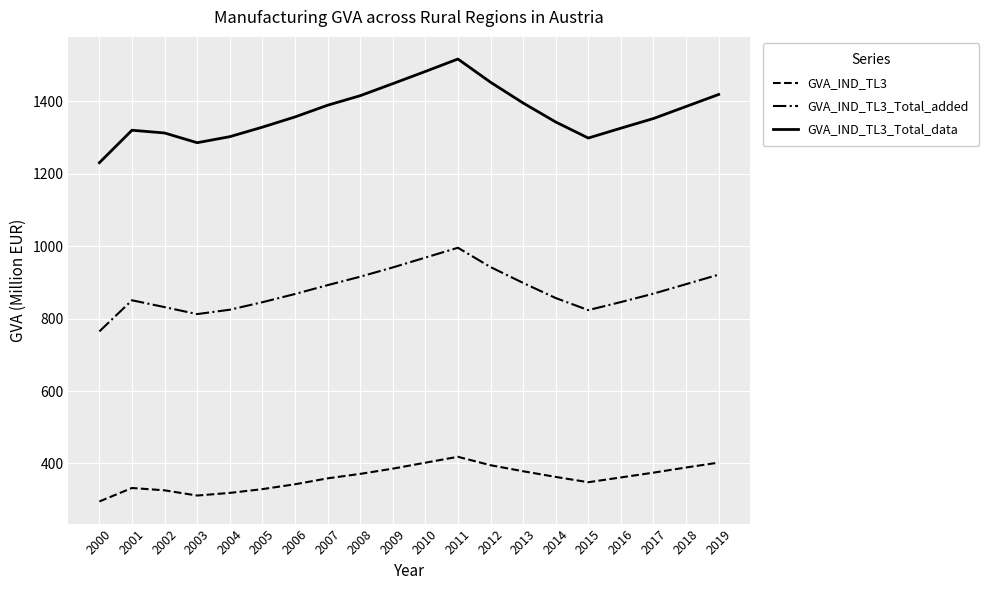

What are all the series names shown in the legend?

GVA_IND_TL3, GVA_IND_TL3_Total_added, GVA_IND_TL3_Total_data